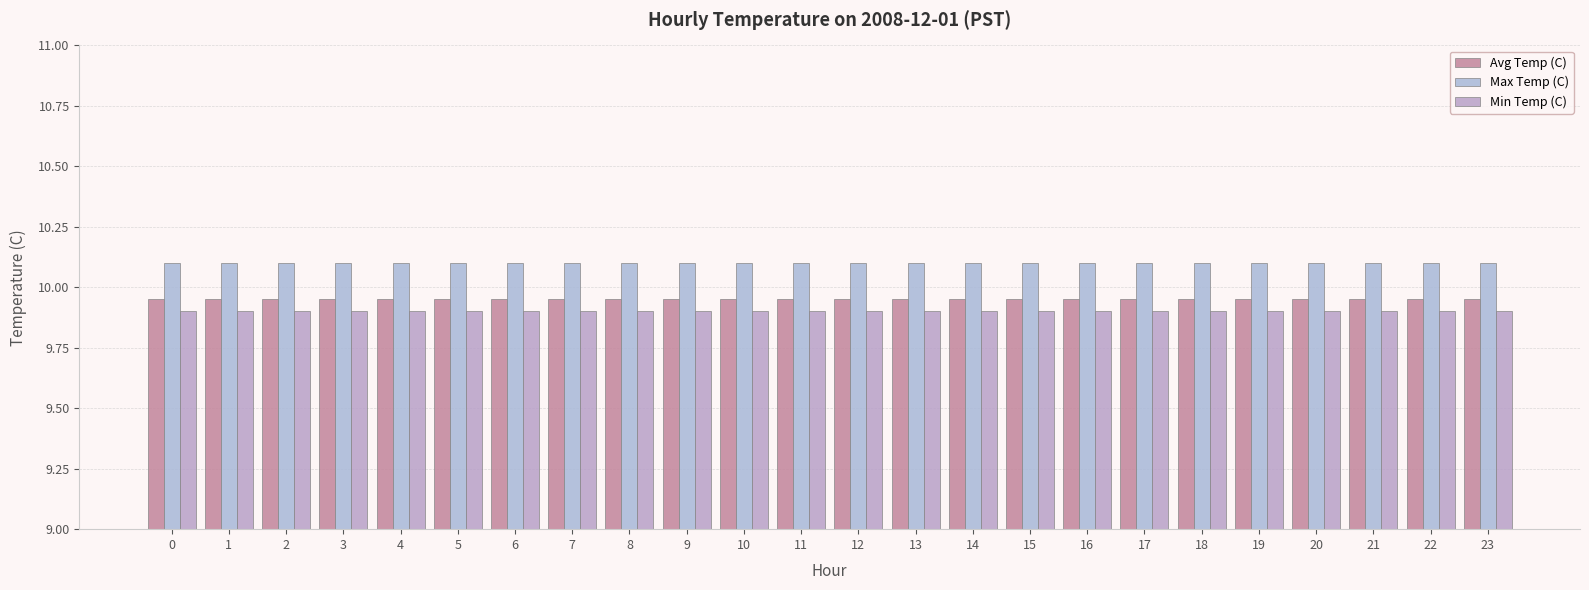

Reading left to right, extract all data points from this chart.

Avg Temp (C): 9.9	9.9	9.9	9.9	9.9	9.9	9.9	9.9	9.9	9.9	9.9	9.9	9.9	9.9	9.9	9.9	9.9	9.9	9.9	9.9	9.9	9.9	9.9	9.9
Max Temp (C): 10.1	10.1	10.1	10.1	10.1	10.1	10.1	10.1	10.1	10.1	10.1	10.1	10.1	10.1	10.1	10.1	10.1	10.1	10.1	10.1	10.1	10.1	10.1	10.1
Min Temp (C): 9.9	9.9	9.9	9.9	9.9	9.9	9.9	9.9	9.9	9.9	9.9	9.9	9.9	9.9	9.9	9.9	9.9	9.9	9.9	9.9	9.9	9.9	9.9	9.9